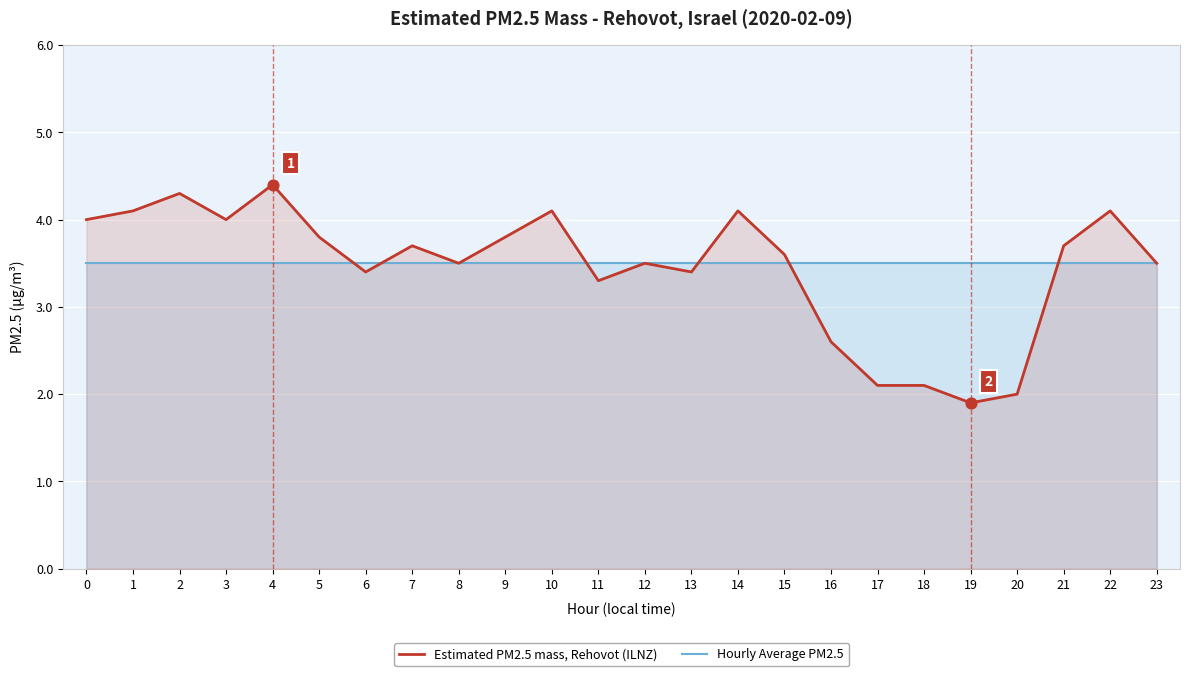

Which series has the largest total across all categories?

Hourly Average PM2.5